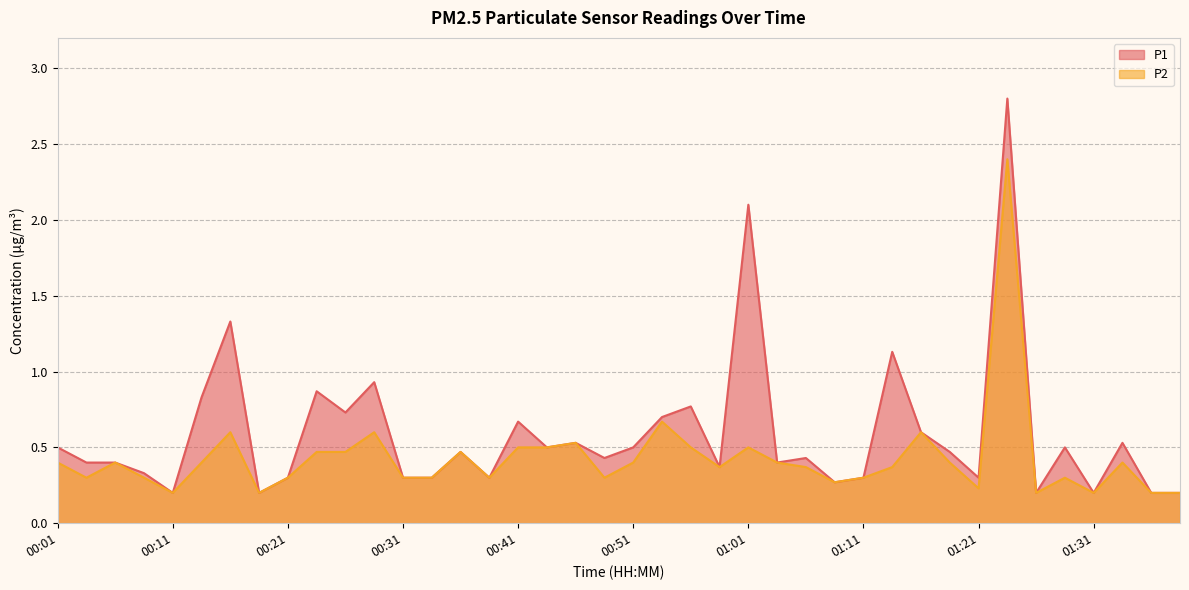

Between 01:11 and 01:31, which series saw the biggest shift?

P1